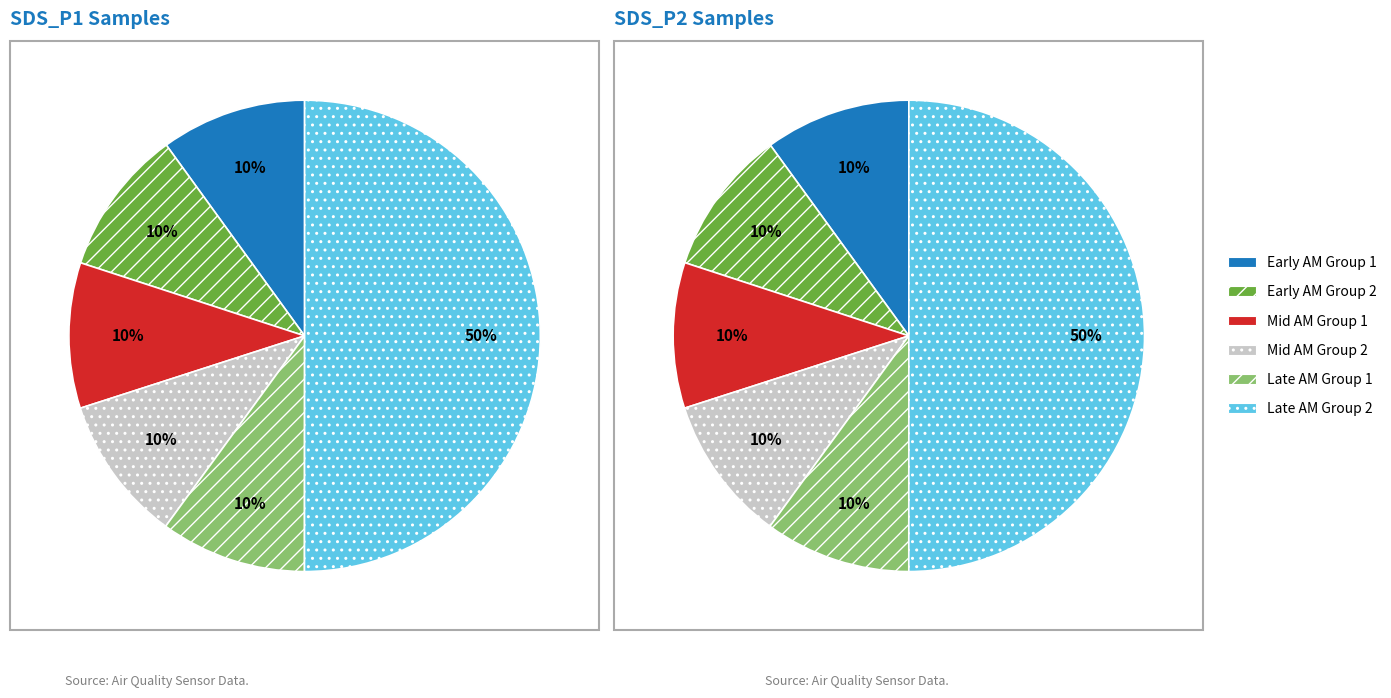

Rank the series by their maximum value, from highest to lowest.

SDS_P1 (avg), SDS_P2 (avg)